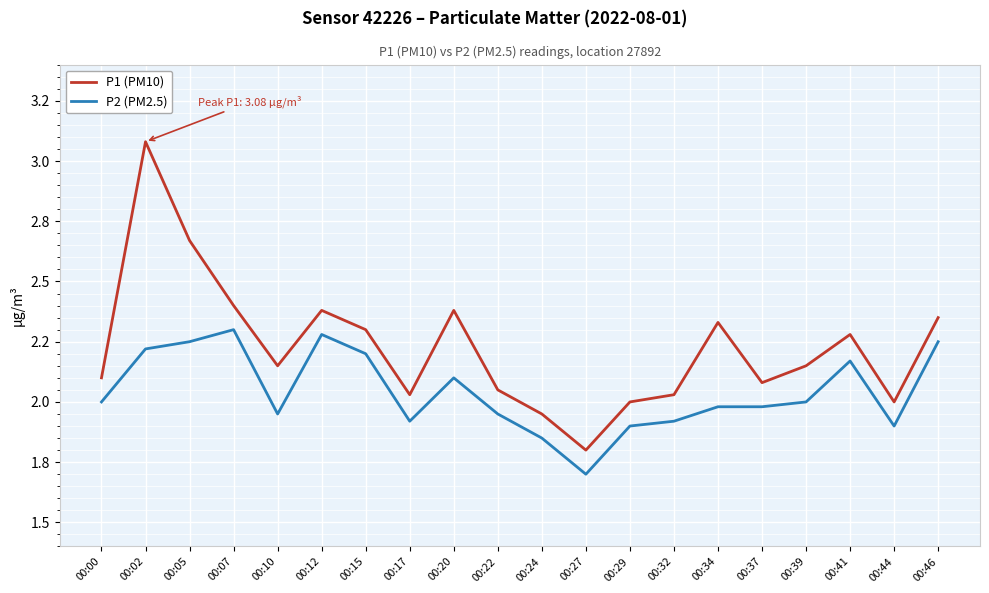

Which category has the highest value in the P2 (PM2.5) series?

00:07